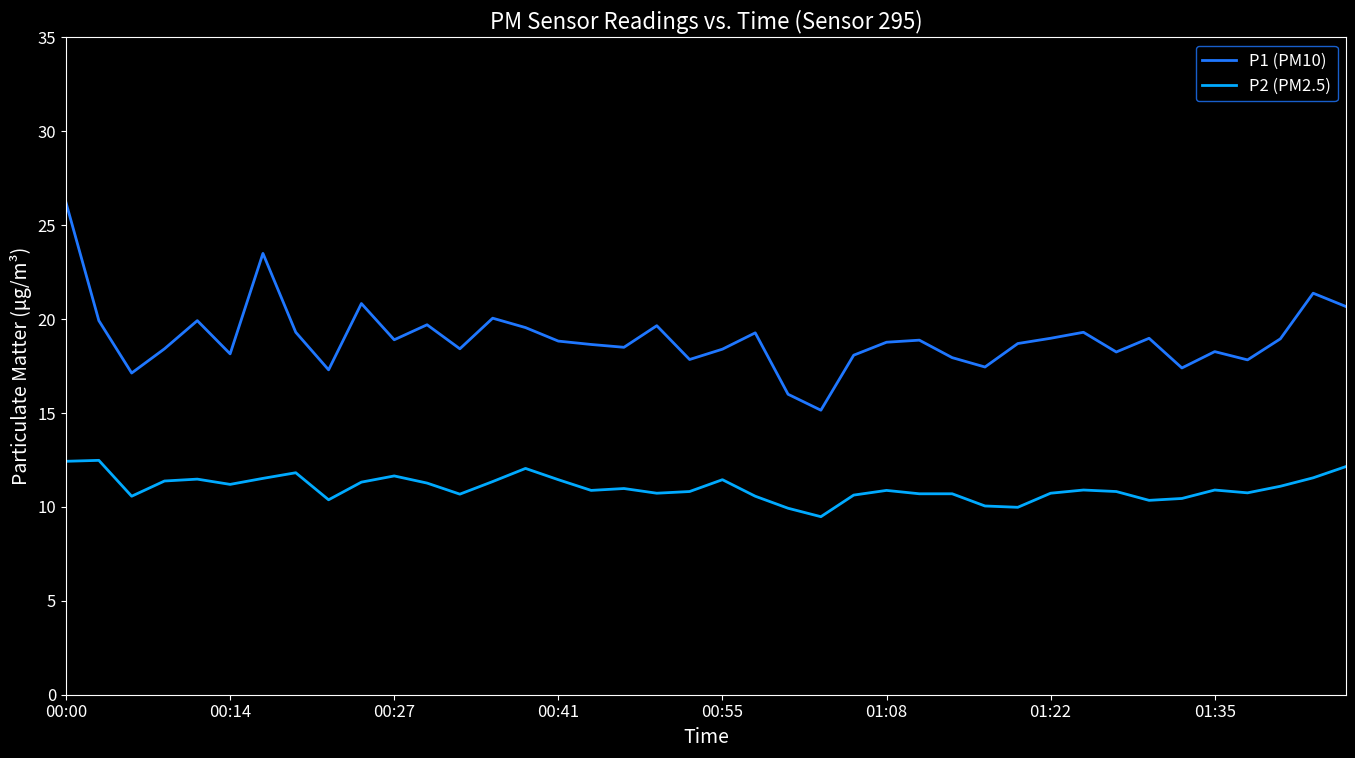

Which series has the largest total across all categories?

P1 (PM10)